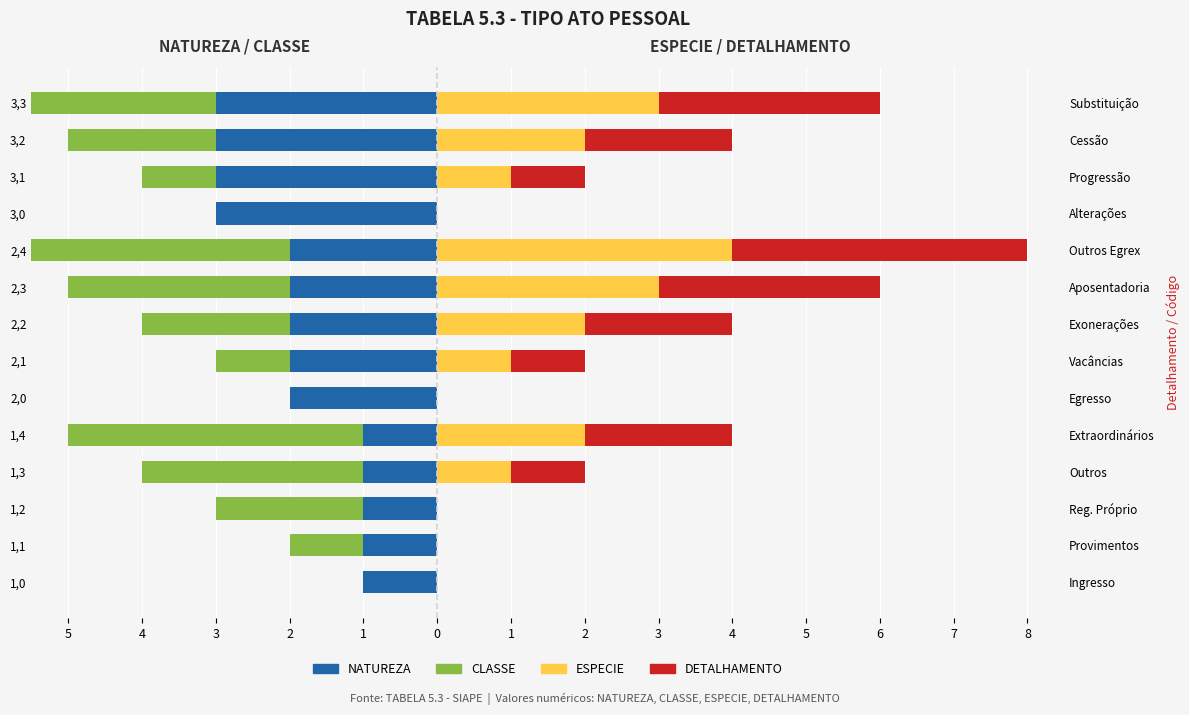

Count the number of categories in the chart.

14